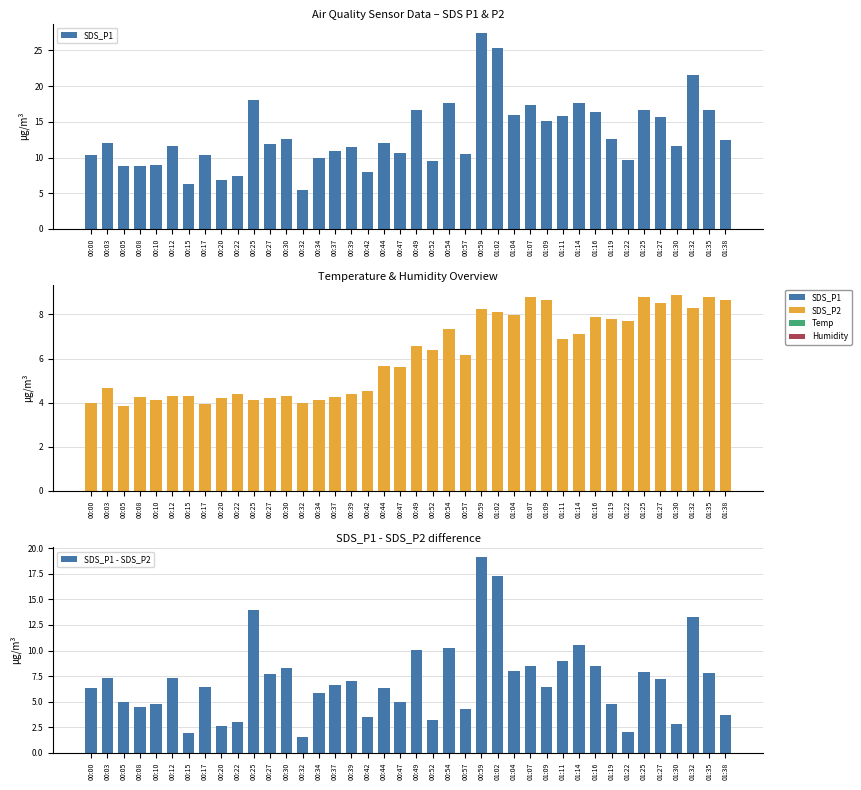

List the labels in order of SDS_P1 value, smallest first.

00:32, 00:15, 00:20, 00:22, 00:42, 00:08, 00:05, 00:10, 00:52, 01:22, 00:34, 00:00, 00:17, 00:57, 00:47, 00:37, 00:39, 00:12, 01:30, 00:27, 00:03, 00:44, 01:38, 01:19, 00:30, 01:09, 01:27, 01:11, 01:04, 01:16, 01:35, 00:49, 01:25, 01:07, 00:54, 01:14, 00:25, 01:32, 01:02, 00:59